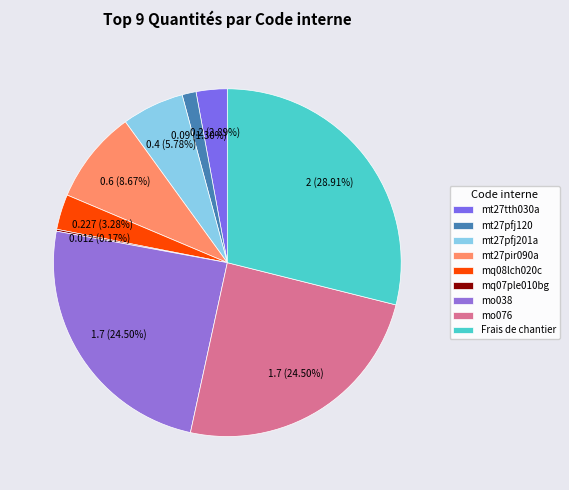

Which category has the smallest portion of the pie?

mq07ple010bg